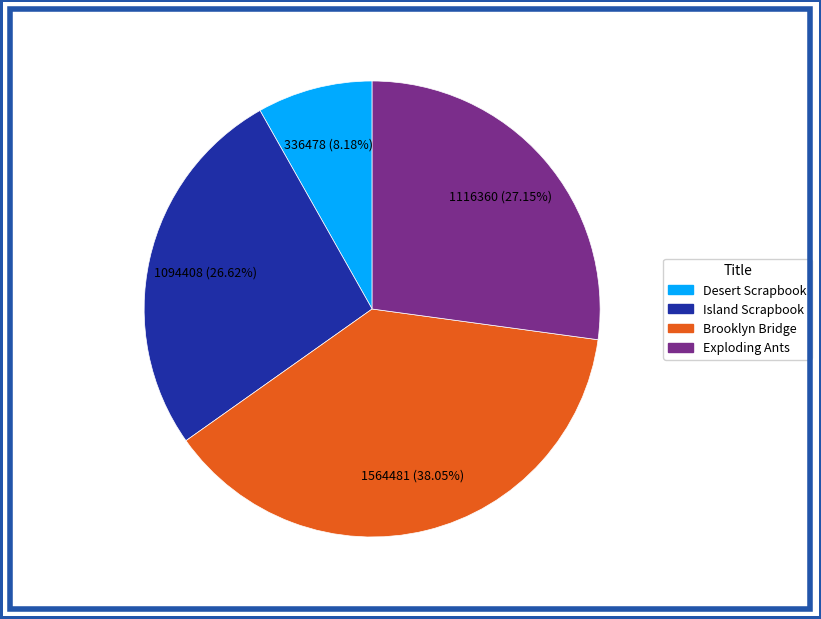

What is the ratio of the value at Exploding Ants to the value at Desert Scrapbook?

3.3